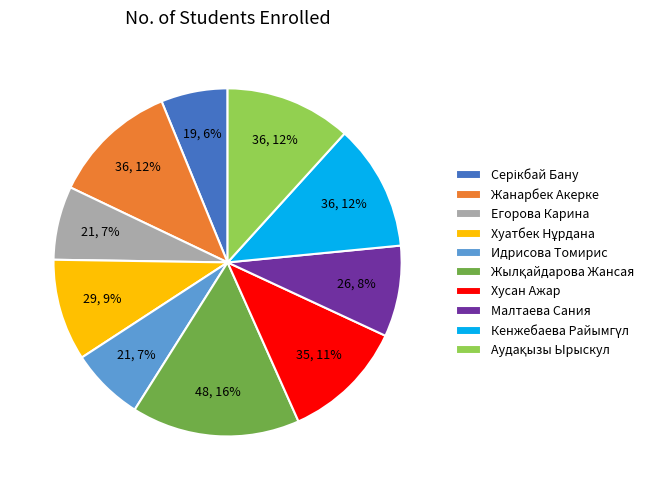

To the nearest percent, what is the average slice percentage?

10%